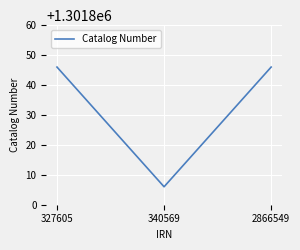

How many values are below 1301846?

1